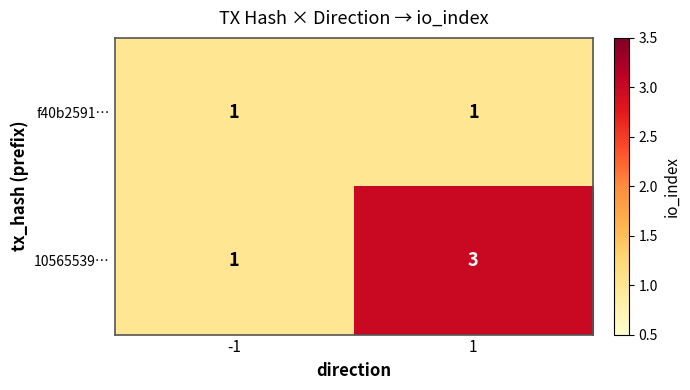

At 1, list the series in order from smallest to largest.

f40b2591…, 10565539…